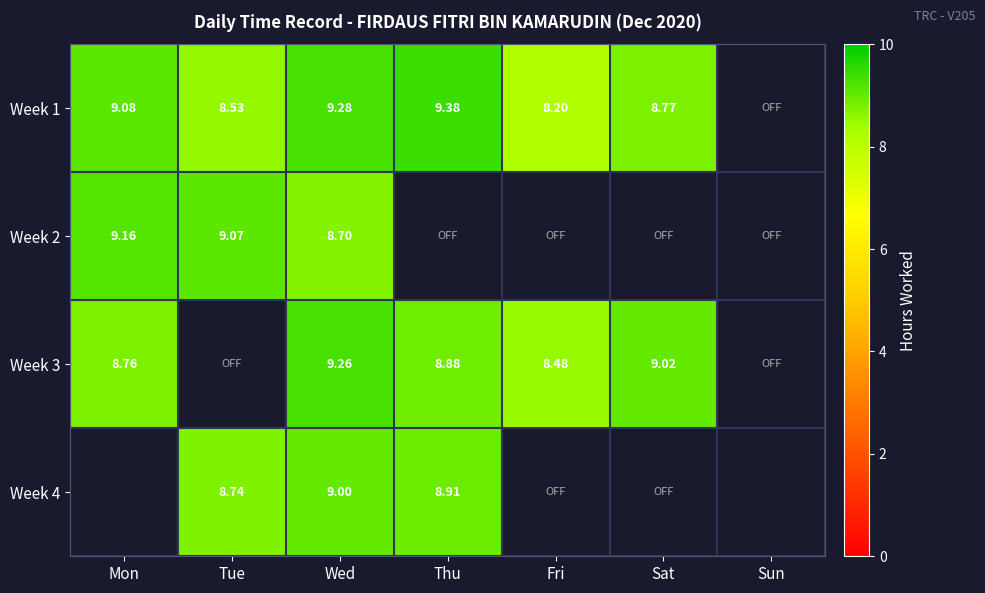

Is the value of Week 4 at Wed greater than the value of Week 3 at Sat?

No